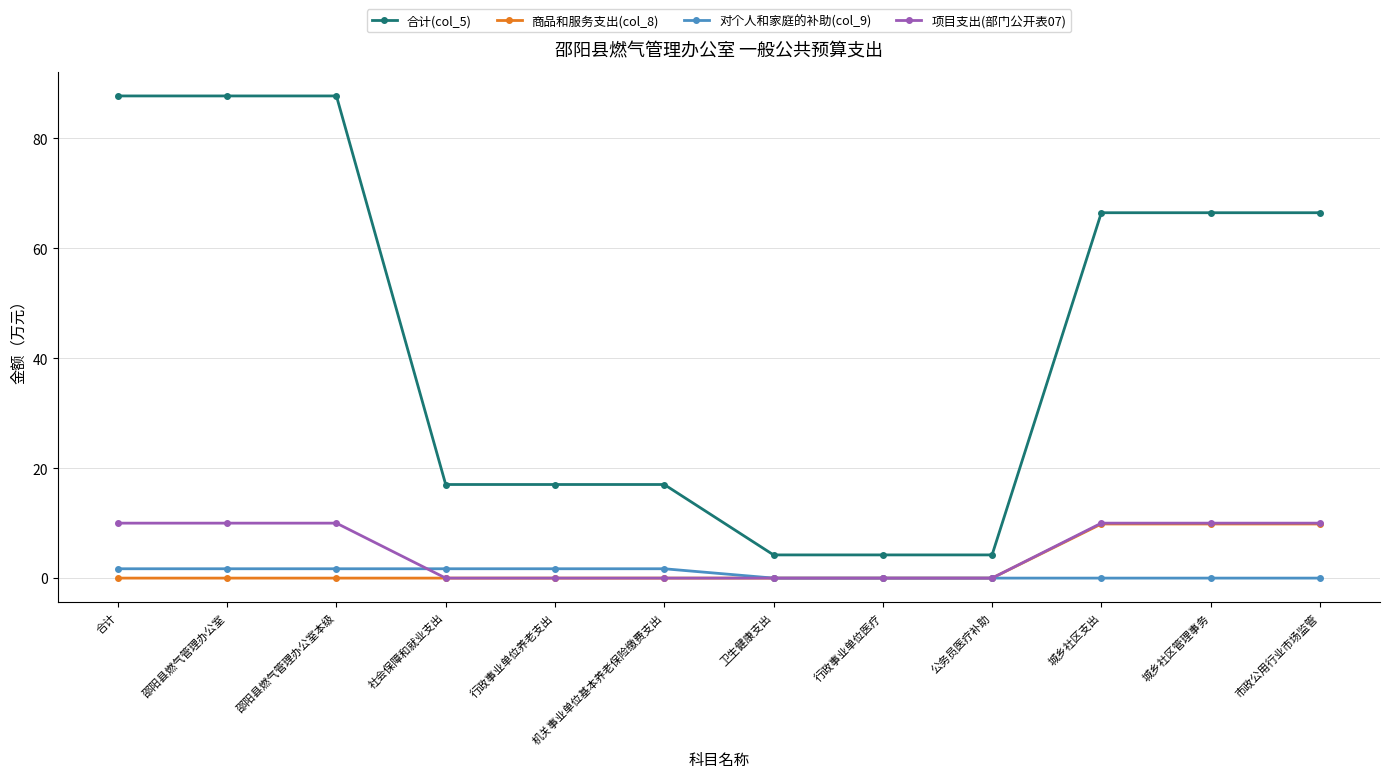

True or false: 商品和服务支出(col_8) and 合计(col_5) cross at least once.

False